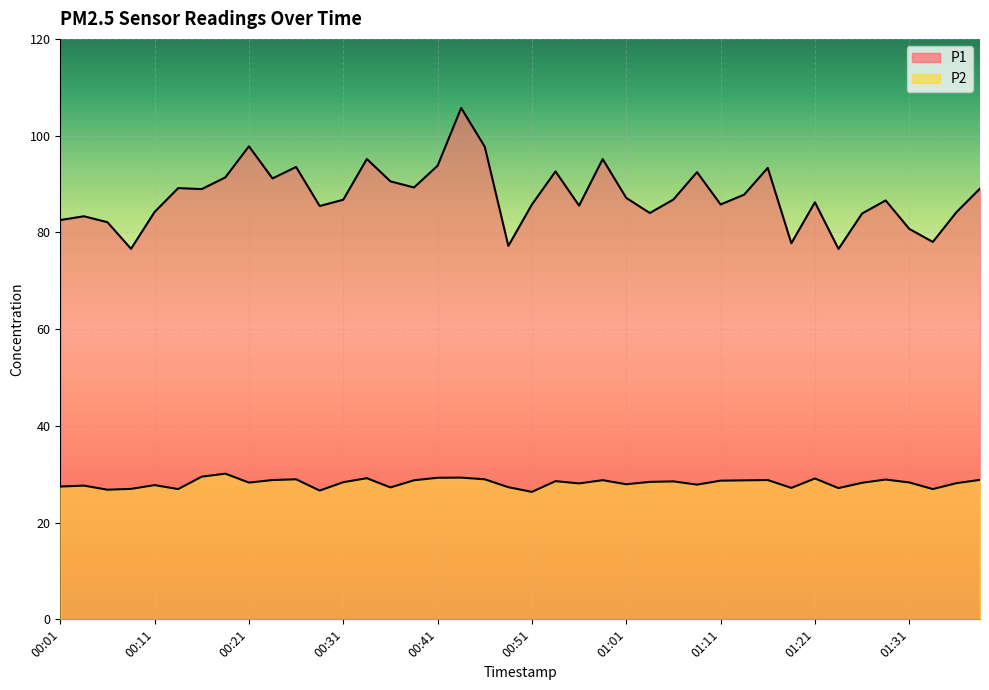

What is the highest value of the P1 series?

105.7